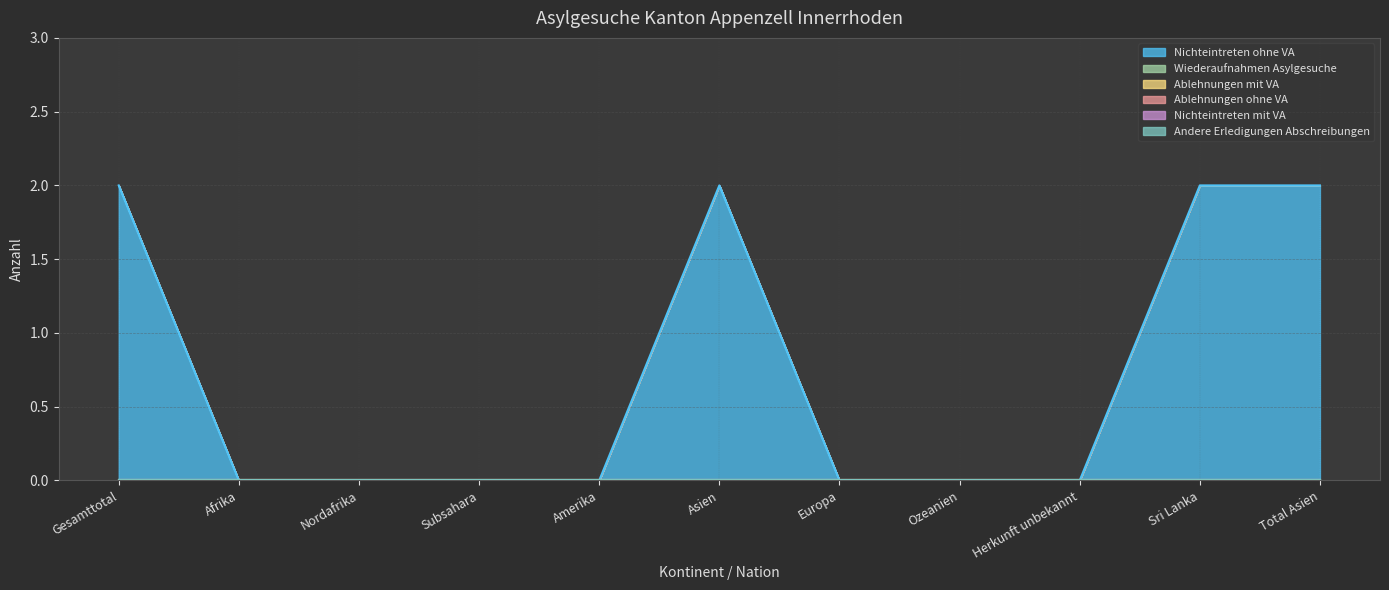

True or false: Ablehnungen mit VA and Nichteintreten ohne VA intersect in this chart.

False